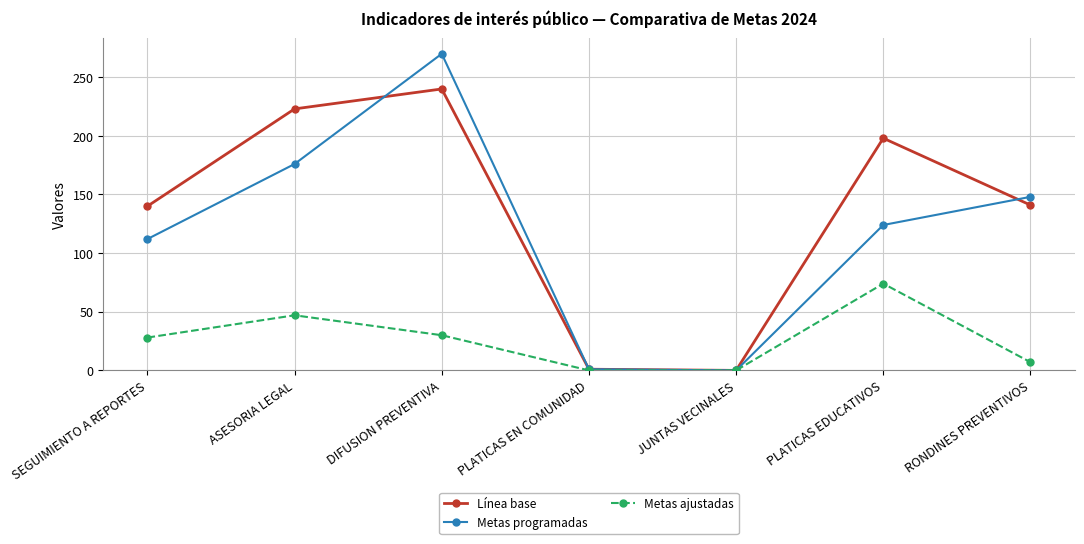

What are all the series names shown in the legend?

Línea base, Metas programadas, Metas ajustadas